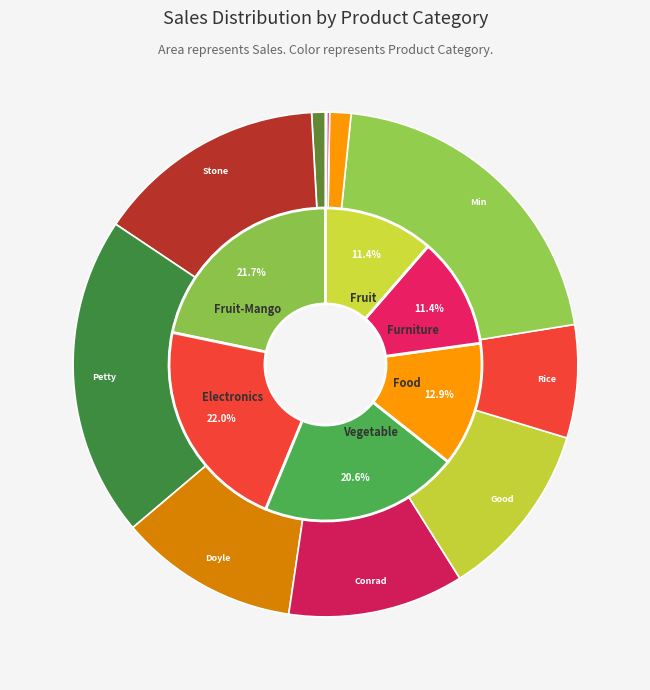

Is there any slice that represents more than half of the pie?

No